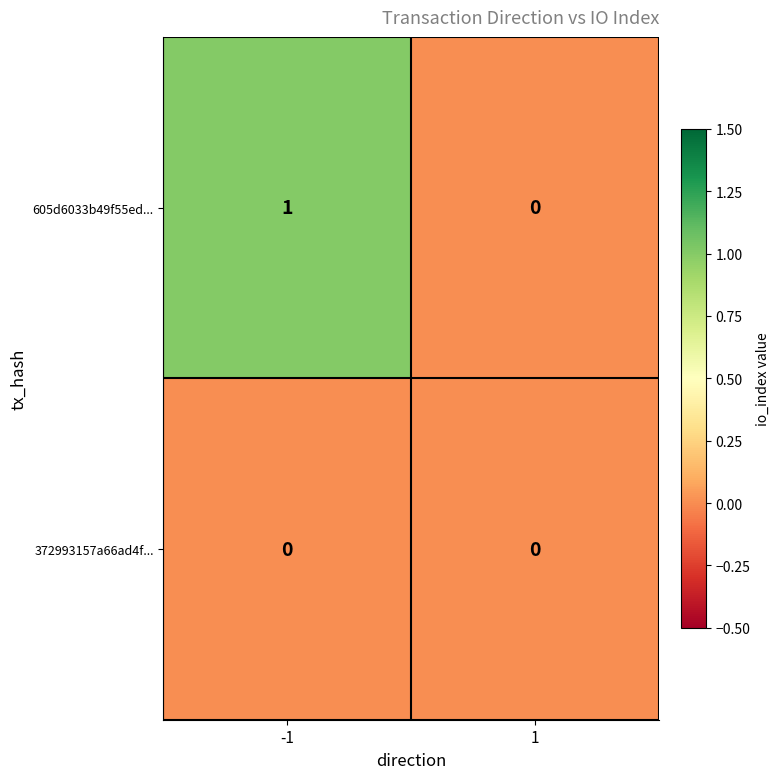

What is the greatest value displayed?

1